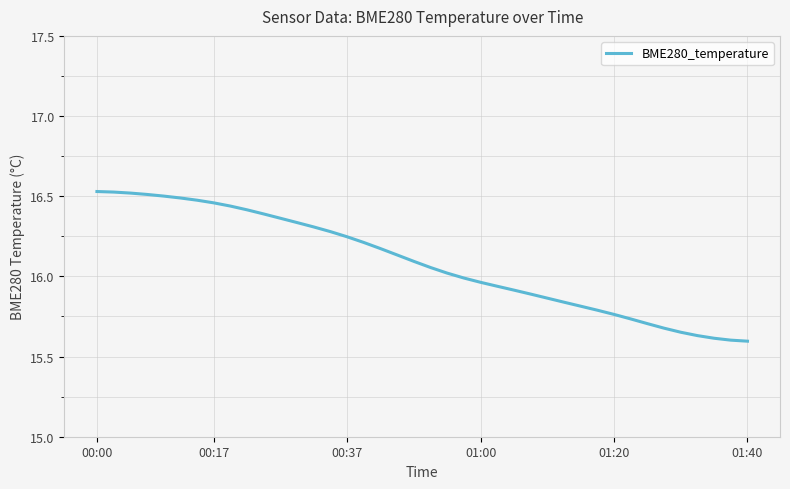

What is the difference between the maximum and minimum values?

0.9